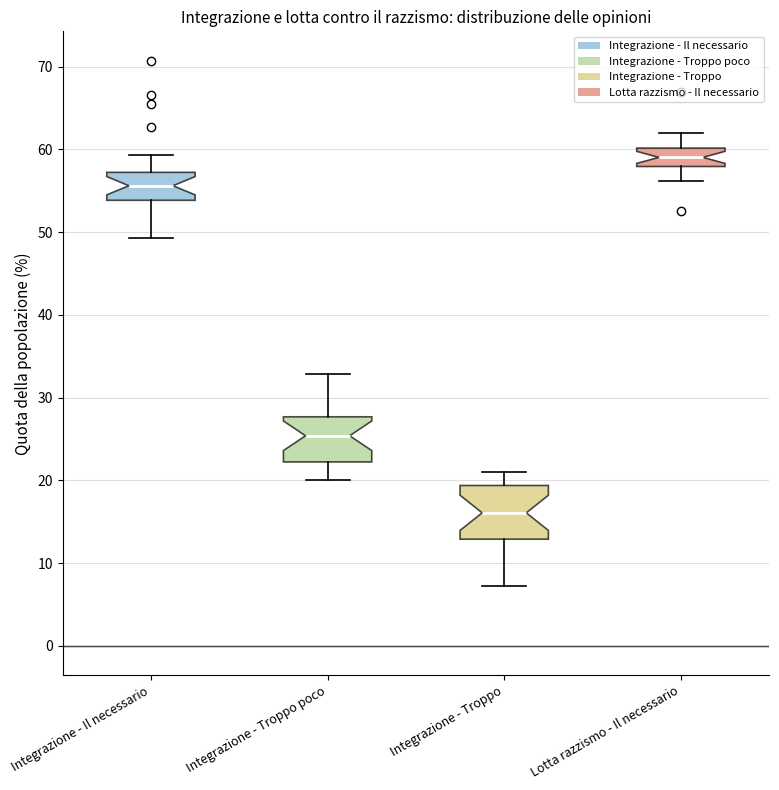

Reading left to right, read every box against the y-axis: the position of its median line, the range the box covers, and the ends of its whiskers. The values are not printed on the chart, so give them approximately, as read against the axis.

Integrazione - Il necessario: median 56, box 54 to 57, whiskers 49 to 59
Integrazione - Troppo poco: median 25, box 22 to 28, whiskers 20 to 33
Integrazione - Troppo: median 16, box 13 to 19, whiskers 7 to 21
Lotta razzismo - Il necessario: median 59, box 58 to 60, whiskers 56 to 62